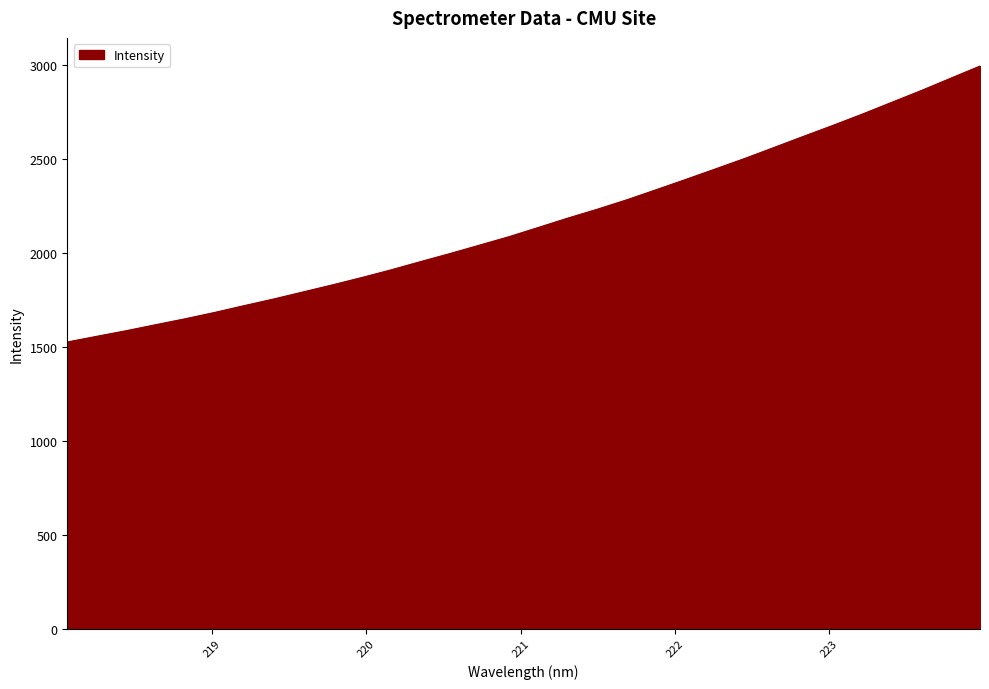

How many lines are shown in the chart?

1